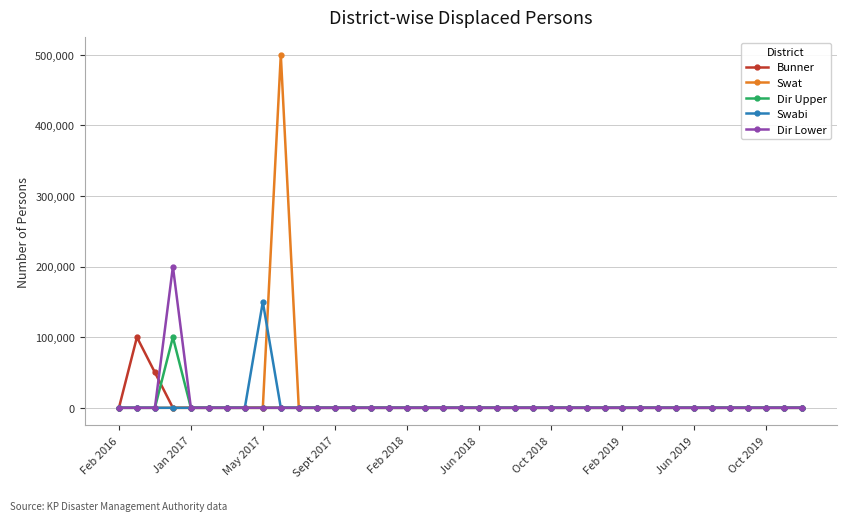

Which series has the largest range (max minus min)?

Swat